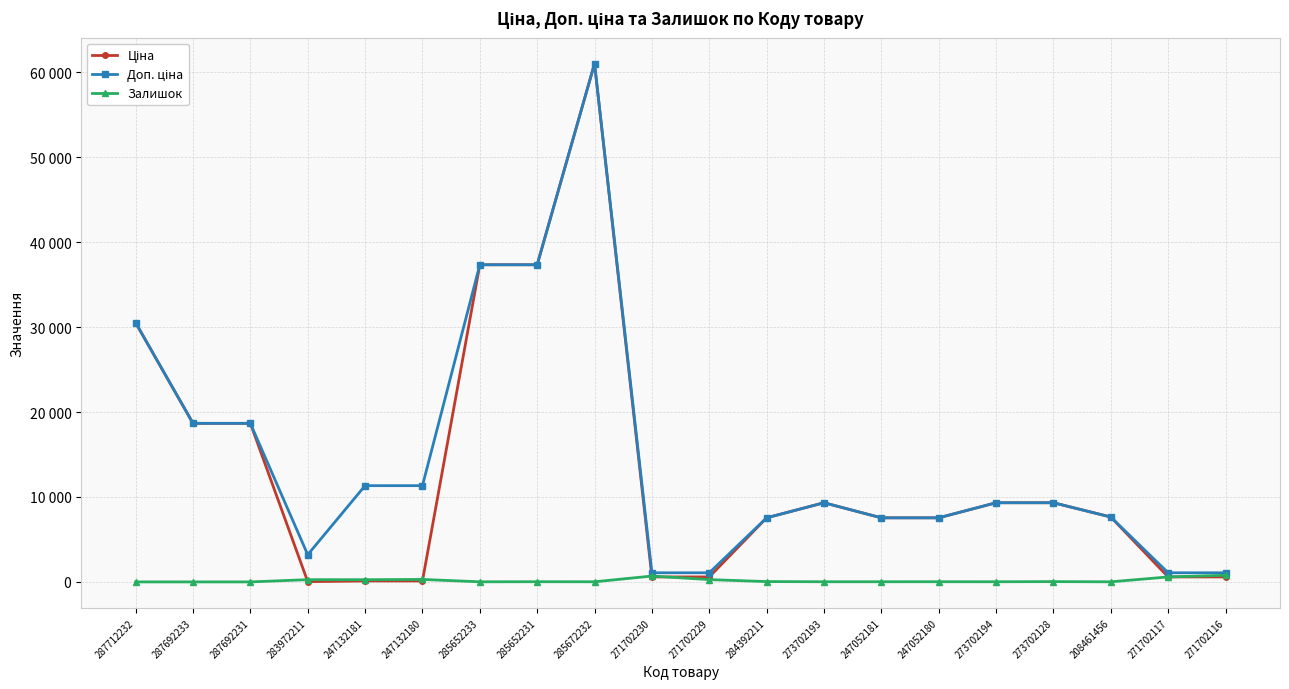

Does the chart have visible grid lines?

Yes